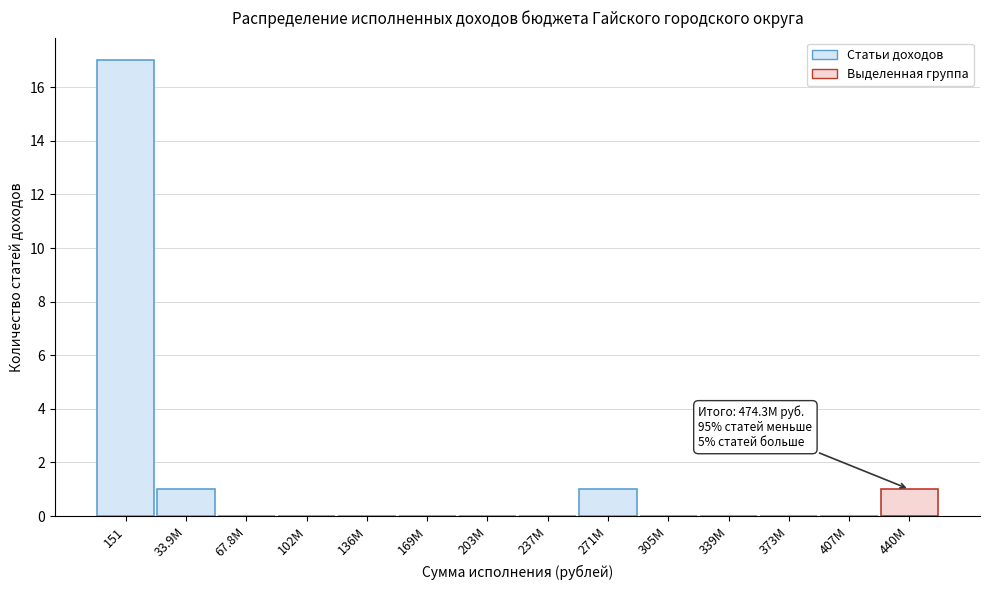

Reading left to right, list all the values displayed in this chart.

151=17	33.9M=1	67.8M=0	102M=0	136M=0	169M=0	203M=0	237M=0	271M=1	305M=0	339M=0	373M=0	407M=0	440M=1